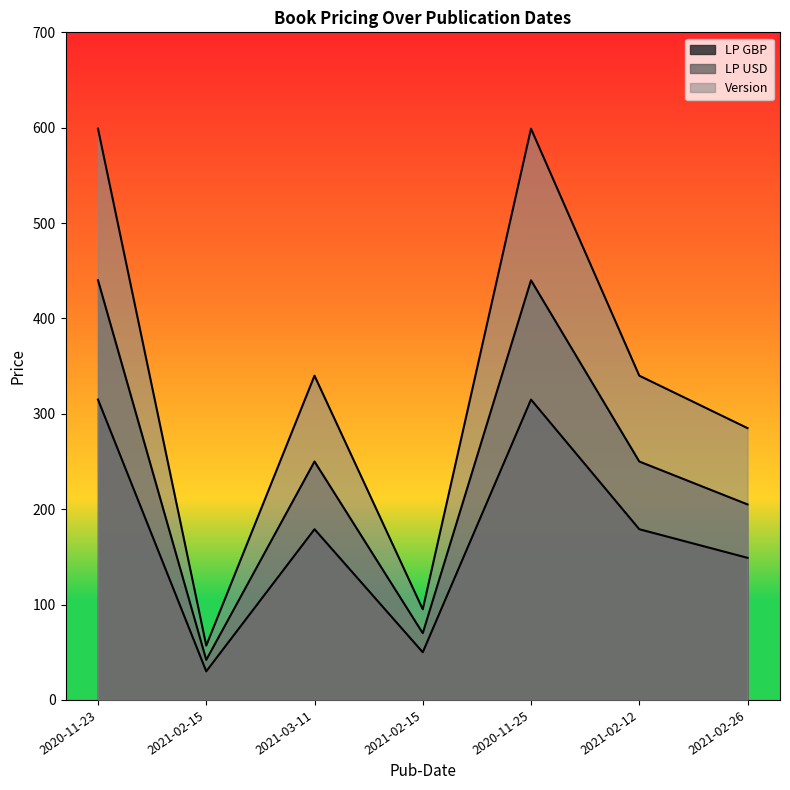

Where is the first local maximum for Version?

2021-03-11